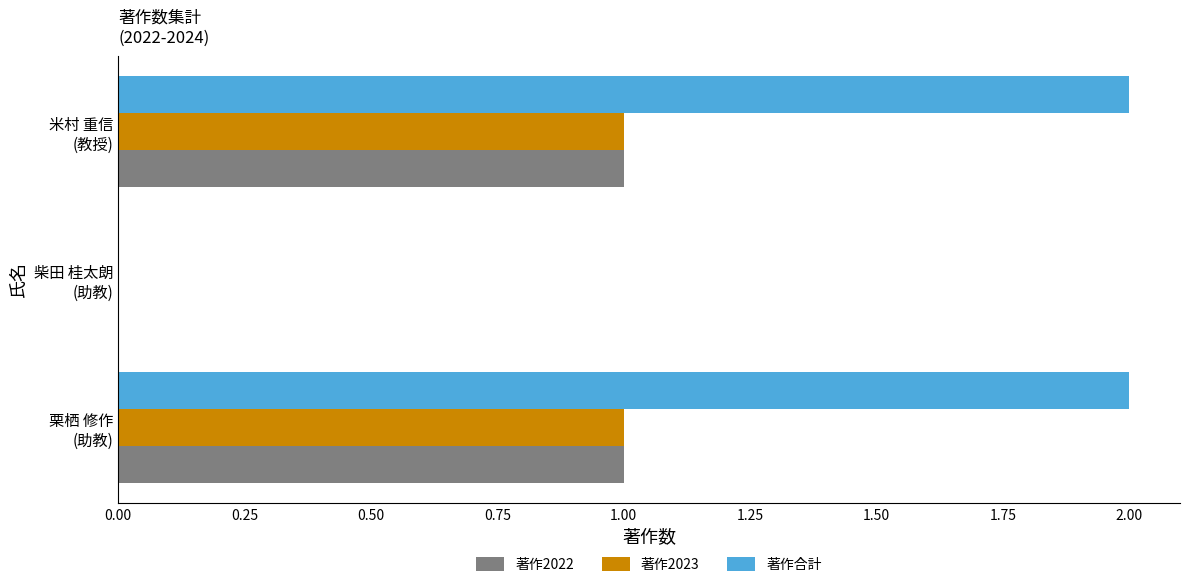

How many series are shown in this chart?

3